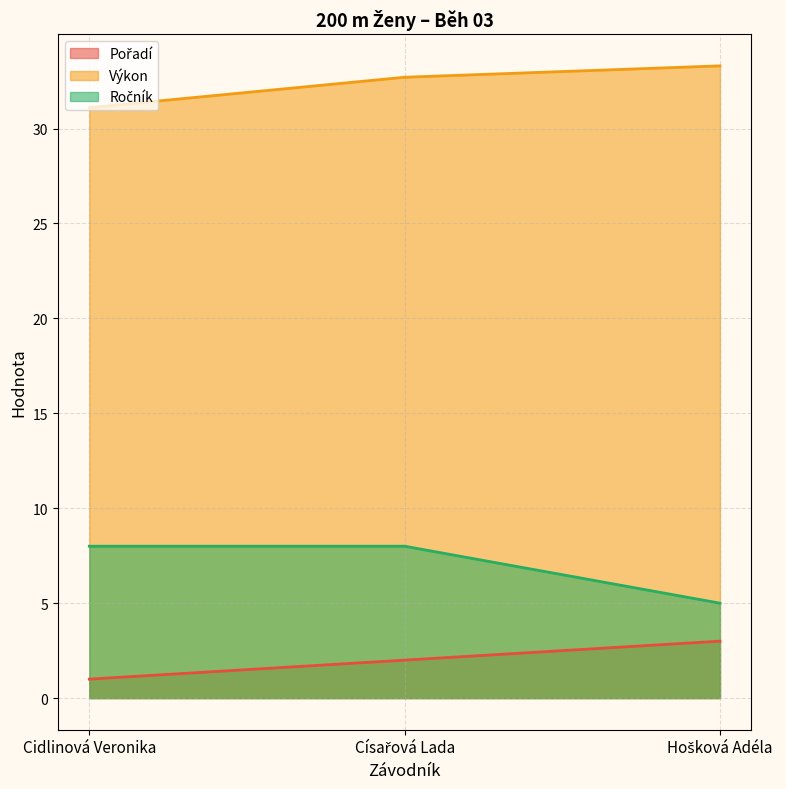

What are all the series names shown in the legend?

Pořadí, Výkon, Ročník